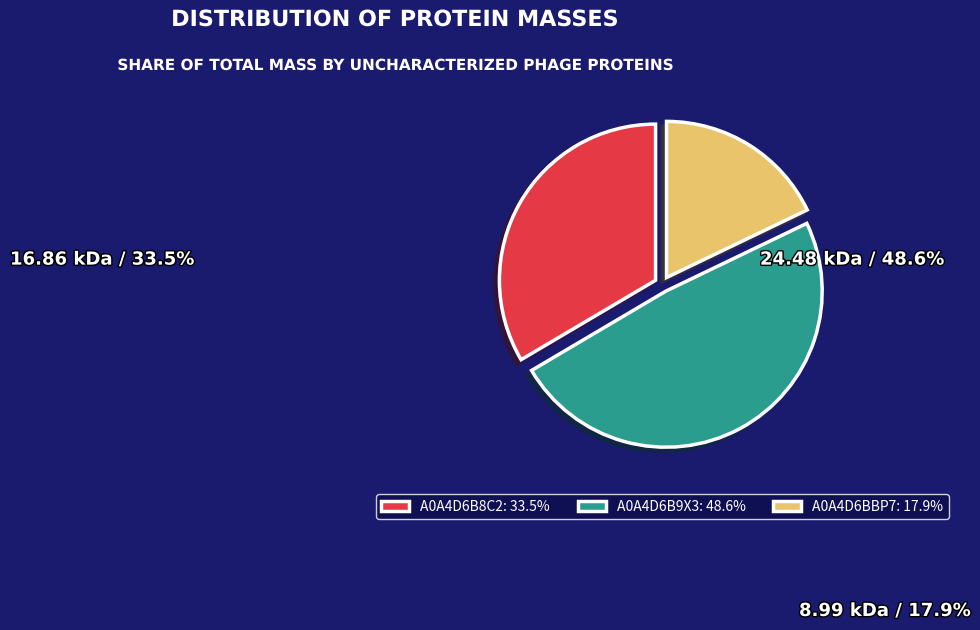

Rank the categories by value from lowest to highest.

A0A4D6BBP7, A0A4D6B8C2, A0A4D6B9X3